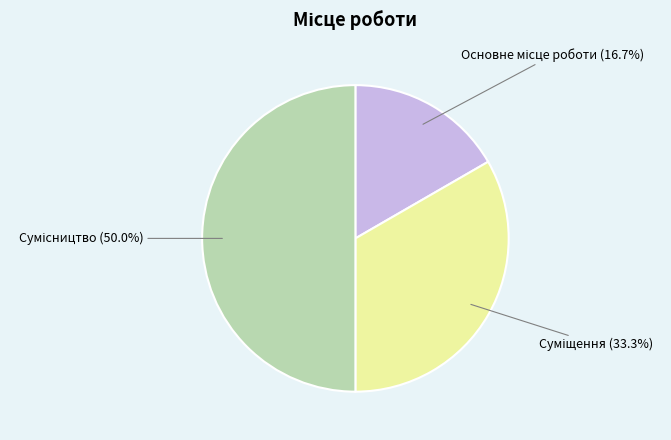

Count the number of slices in the pie.

3